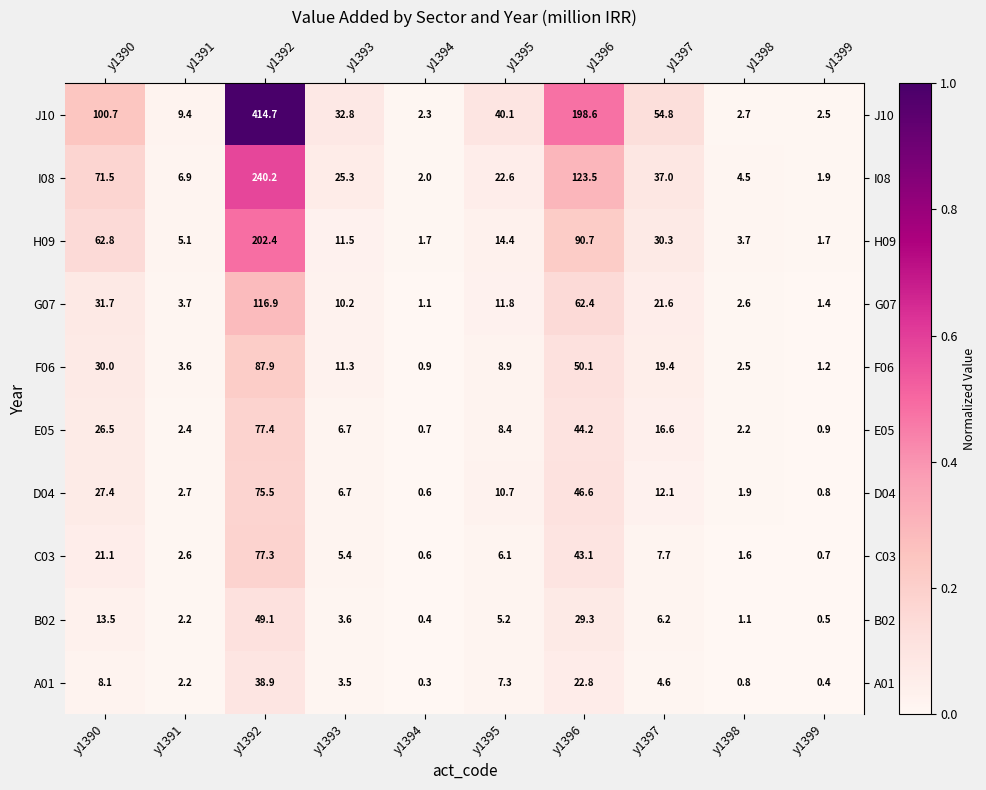

List the series in order of their peak value, lowest first.

A01, B02, D04, C03, E05, F06, G07, H09, I08, J10